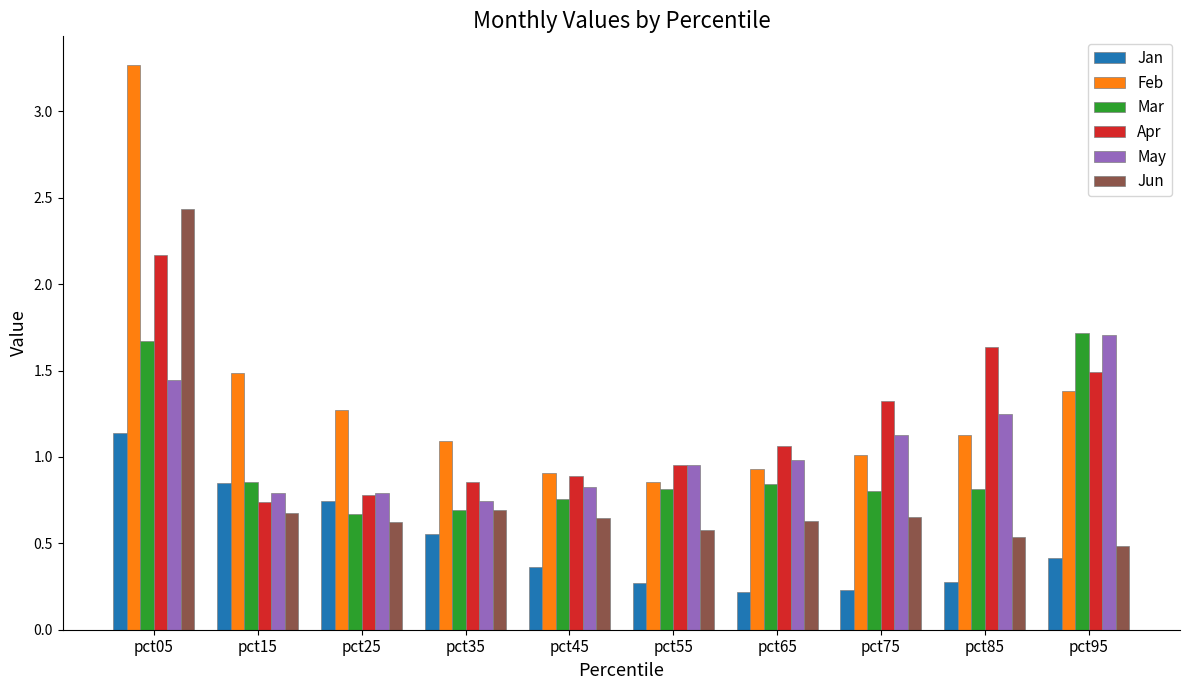

What is the sum of the Feb values at pct35 and pct65?

2.0